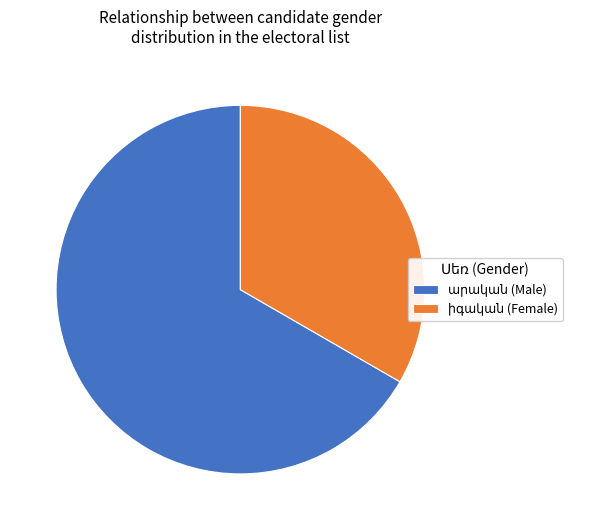

Does any single category account for the majority?

Yes